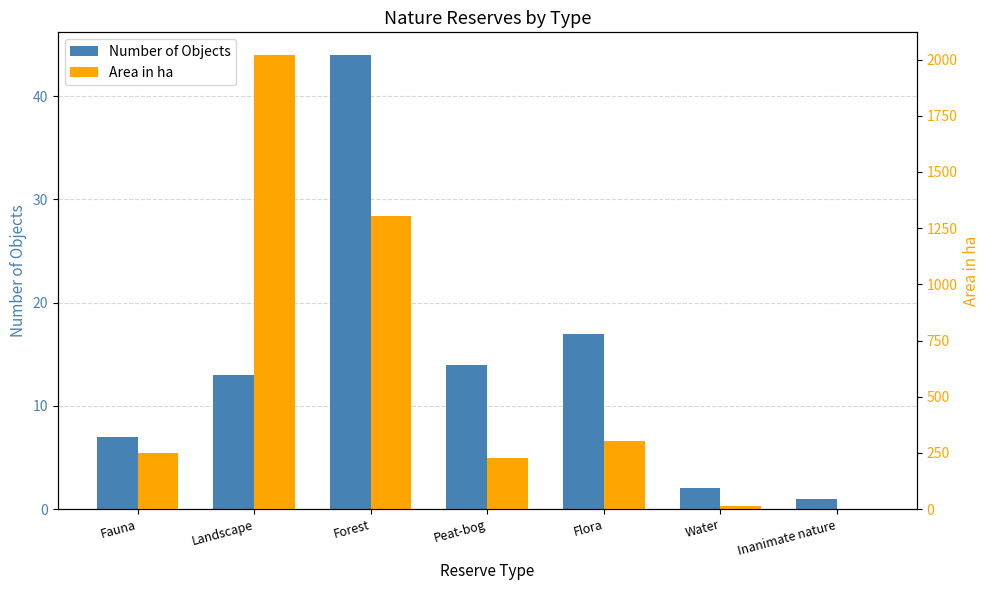

Is the value of Area in ha at Flora greater than the value of Number of Objects at Peat-bog?

Yes